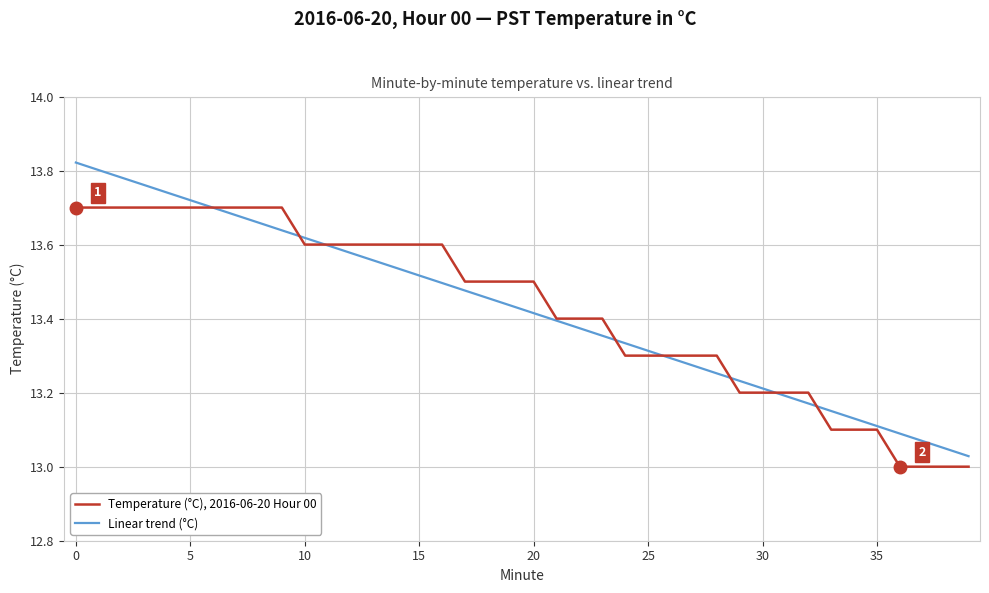

Does the chart display data point markers on the line(s)?

No